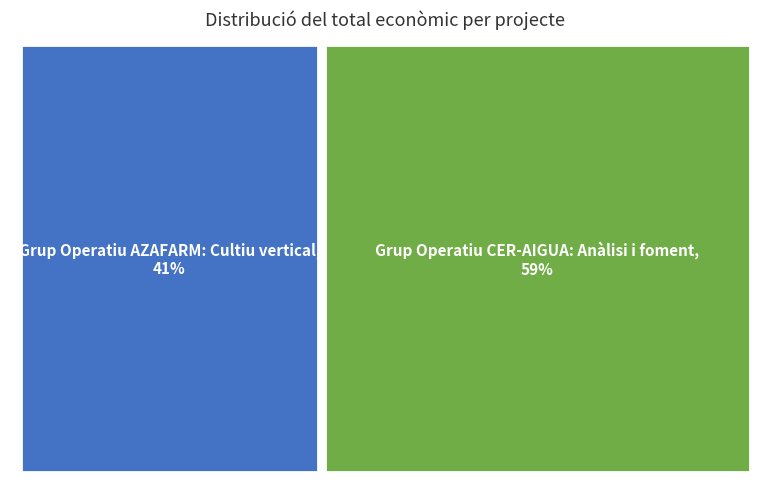

Is the sum of Grup Operatiu CER-AIGUA: Anàlisi i foment and Grup Operatiu AZAFARM: Cultiu vertical greater than half?

Yes